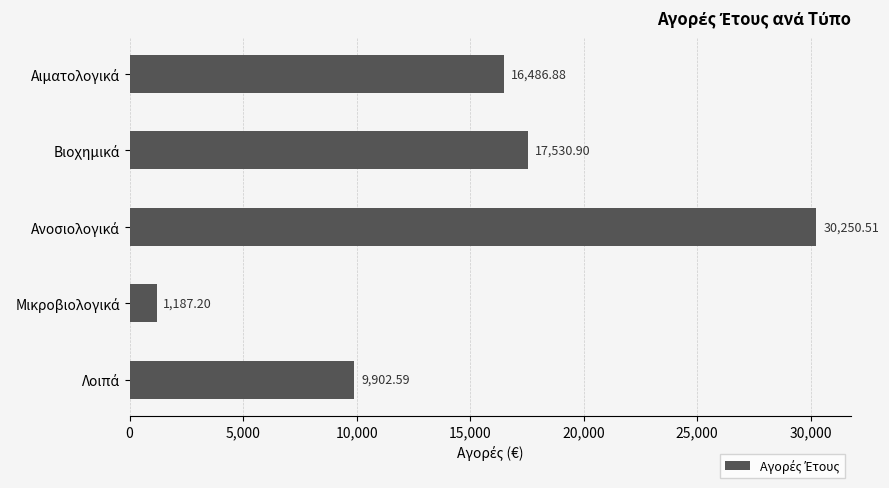

What is the average value?

15071.6